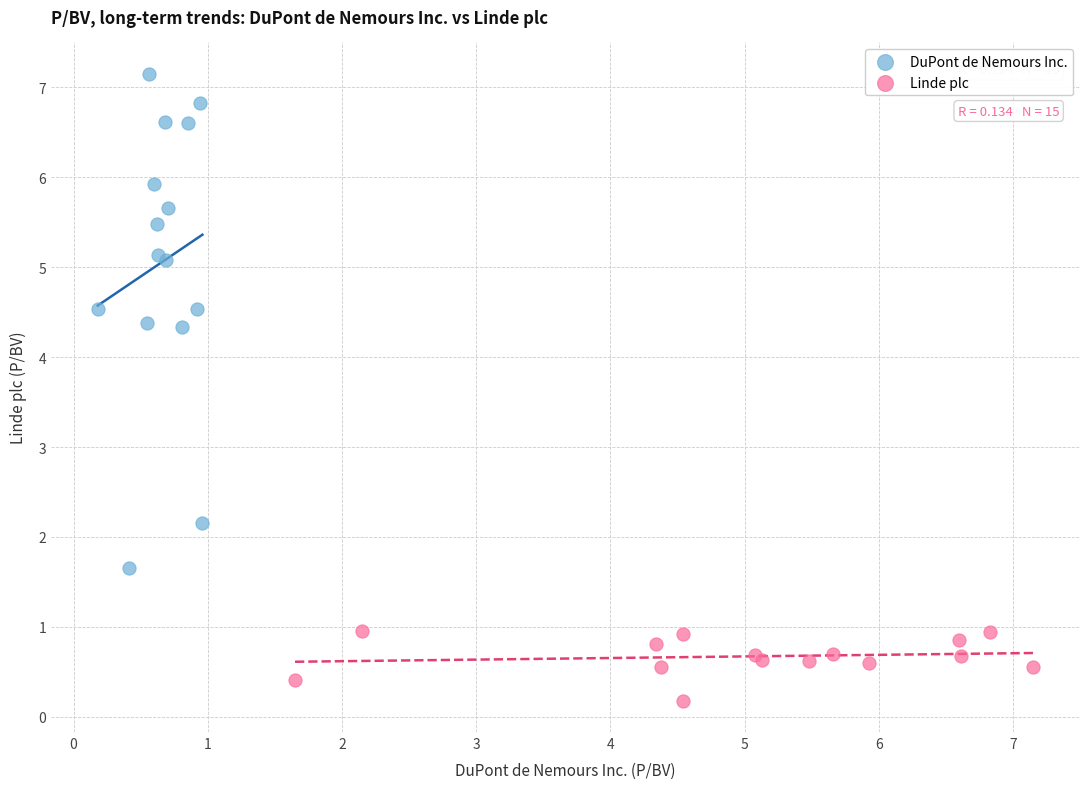

Which series reaches the minimum Y coordinate?

Linde plc